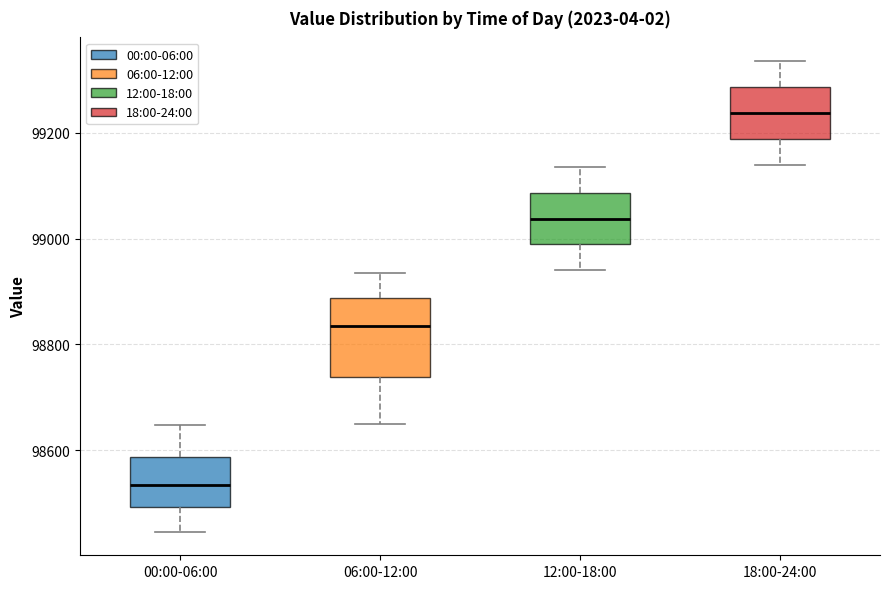

Comparing the boxes themselves (not the whiskers), which one is the tallest?

06:00-12:00